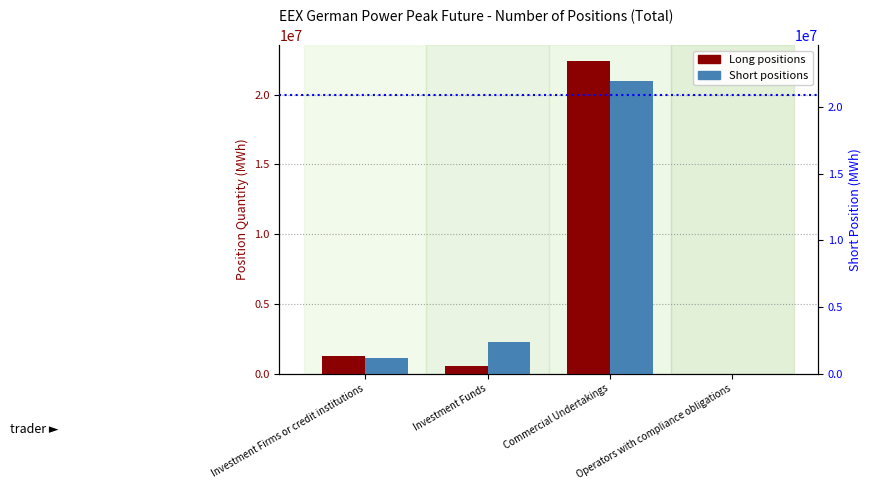

Between Commercial Undertakings and Investment Funds, which is larger?

Commercial Undertakings